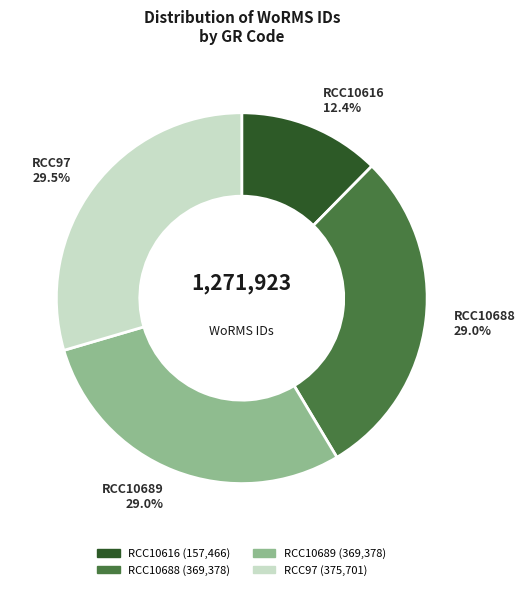

How many segments does this pie chart have?

4